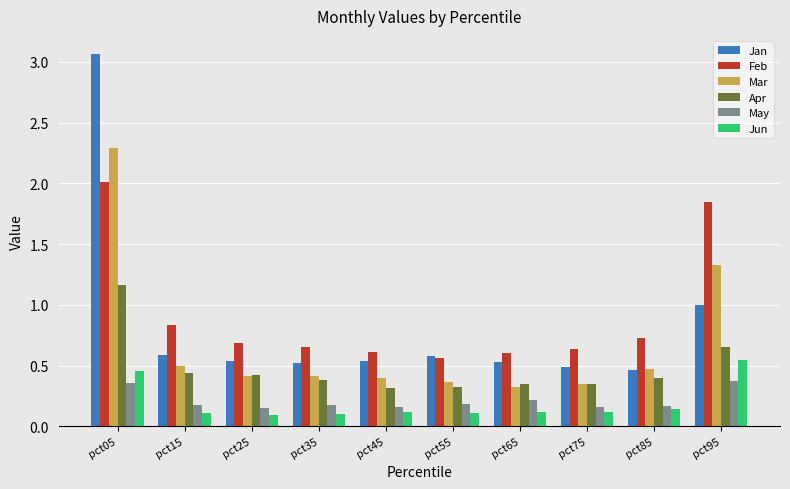

What is the average value of the Feb series?

0.9